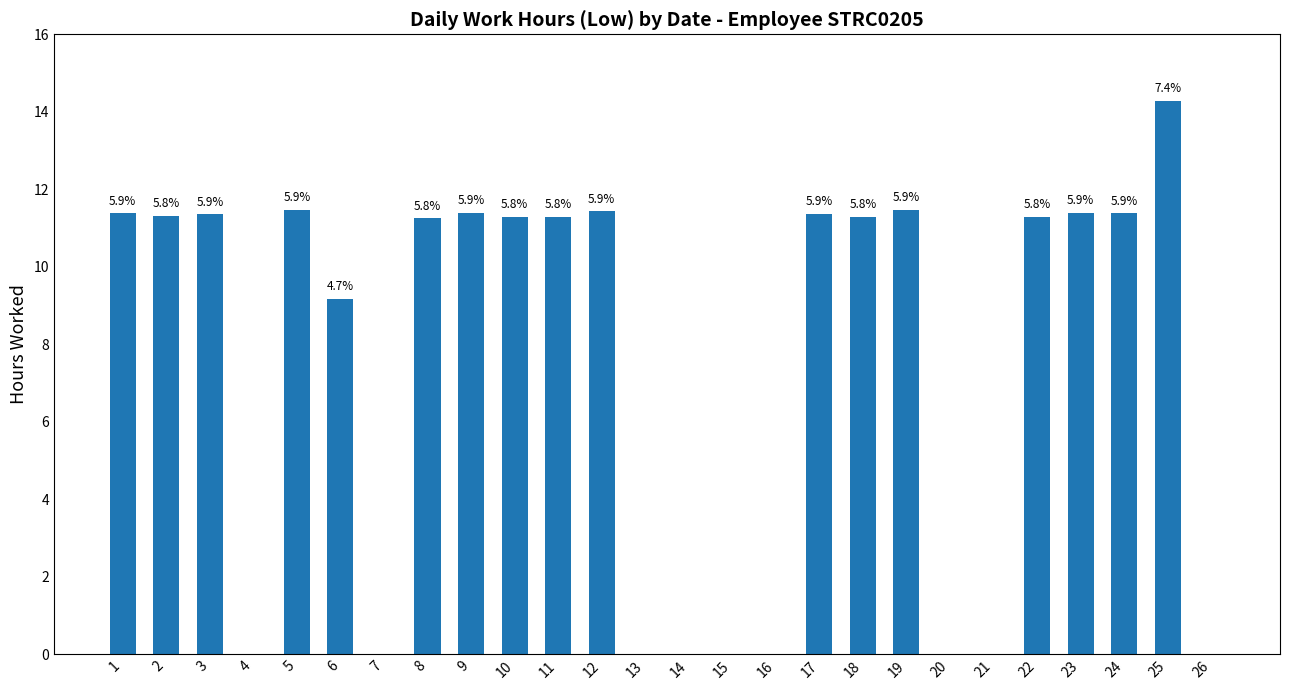

Where does the data first go above 11?

1